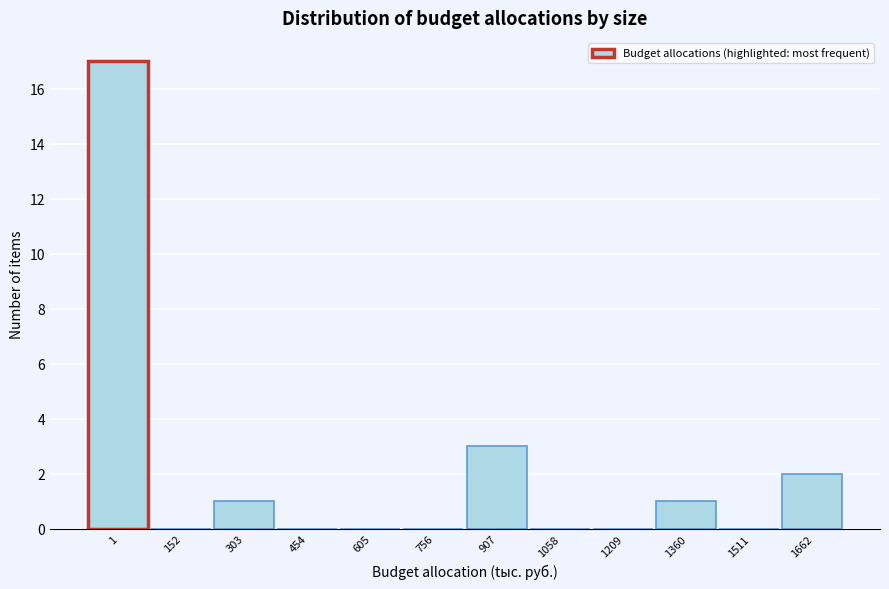

Reading left to right, what are all the values shown in this chart?

1=17	152=0	303=1	454=0	605=0	756=0	907=3	1058=0	1209=0	1360=1	1511=0	1662=2